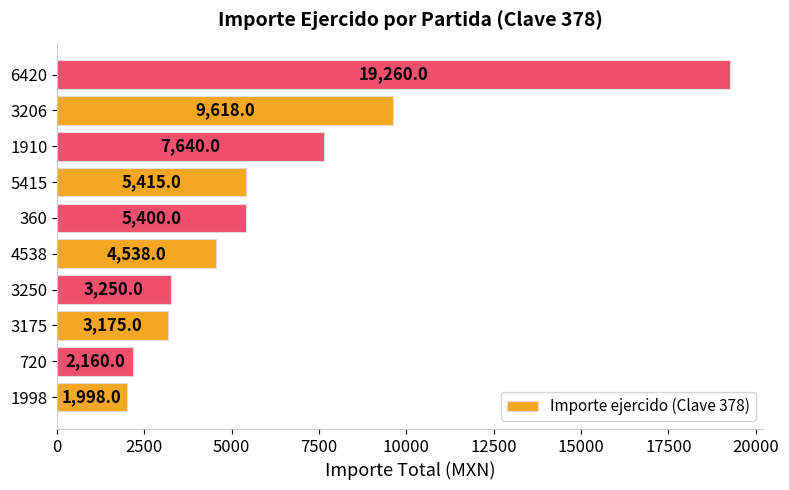

List the labels in order of value, largest first.

6420, 3206, 1910, 5415, 360, 4538, 3250, 3175, 720, 1998